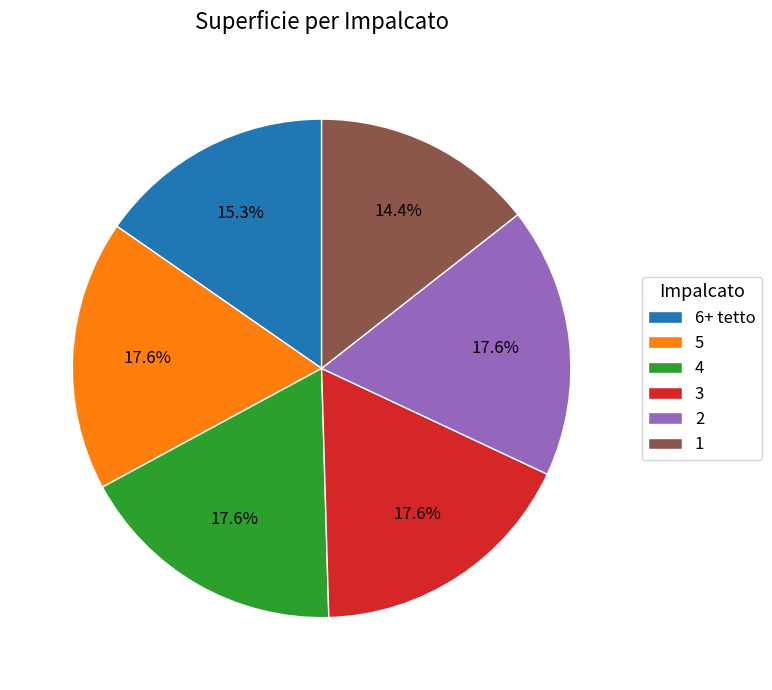

What is the smallest slice in the pie chart?

1